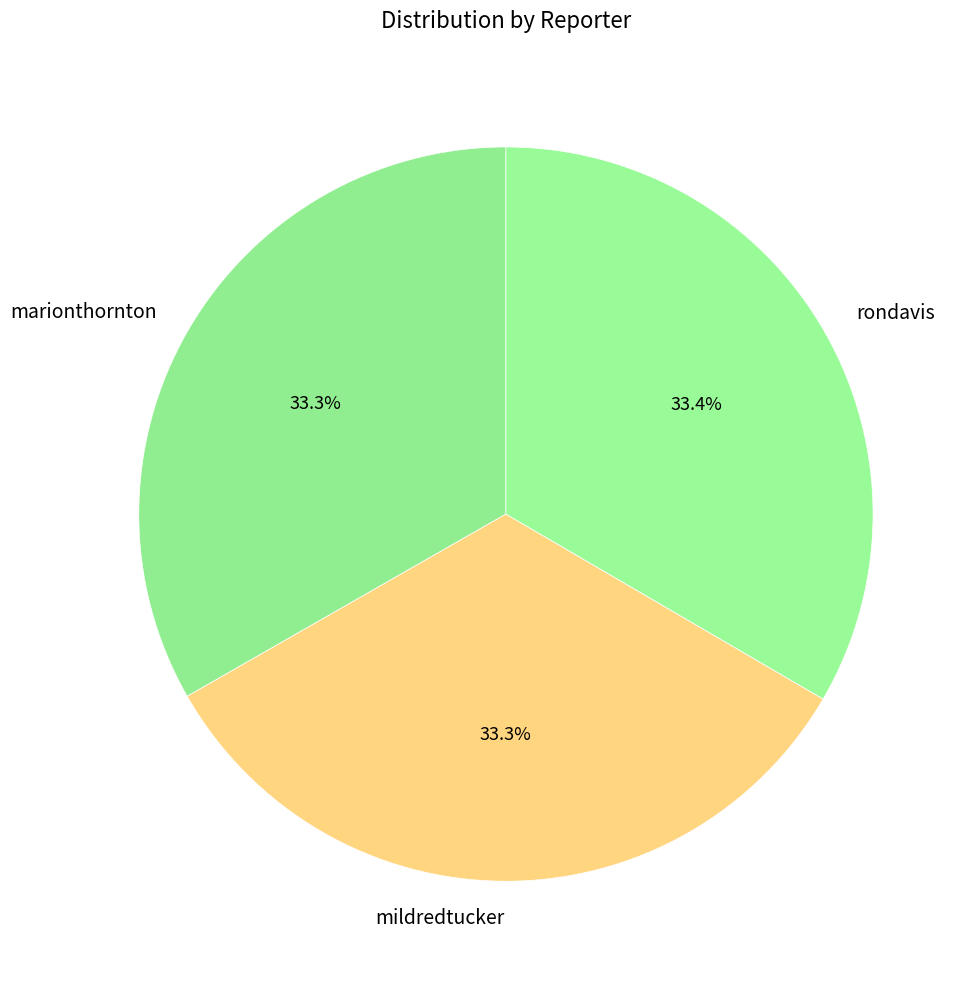

Does any single category account for the majority?

No